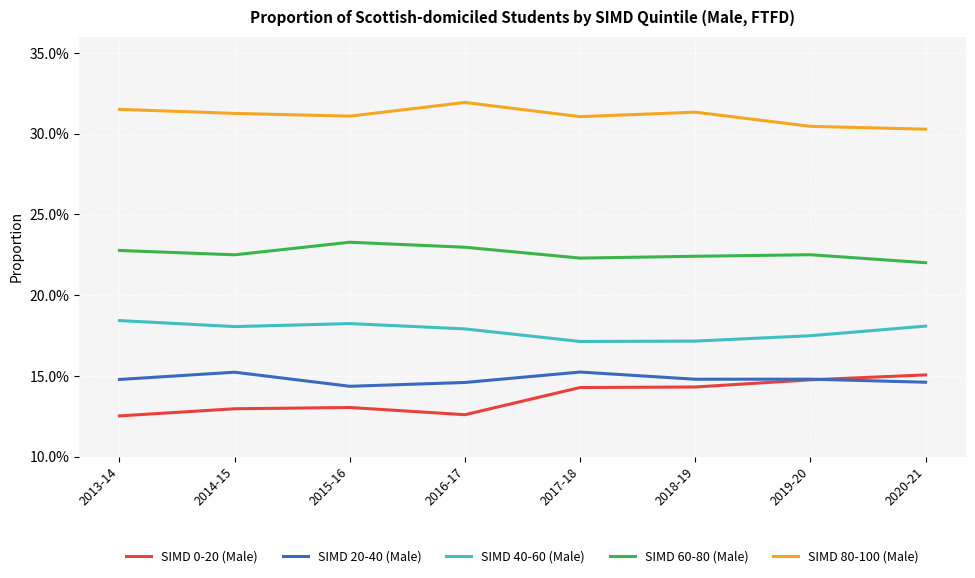

Where is the first local minimum for SIMD 20-40 (Male)?

2015-16